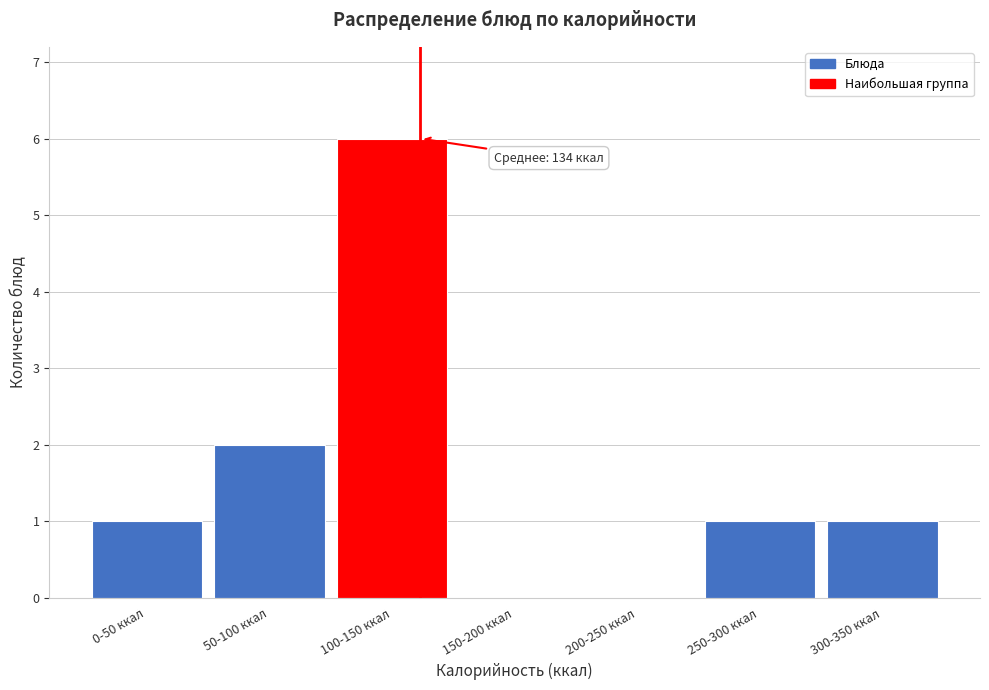

Reading left to right, what are all the values shown in this chart?

0-50 ккал=1	50-100 ккал=2	100-150 ккал=6	150-200 ккал=0	200-250 ккал=0	250-300 ккал=1	300-350 ккал=1